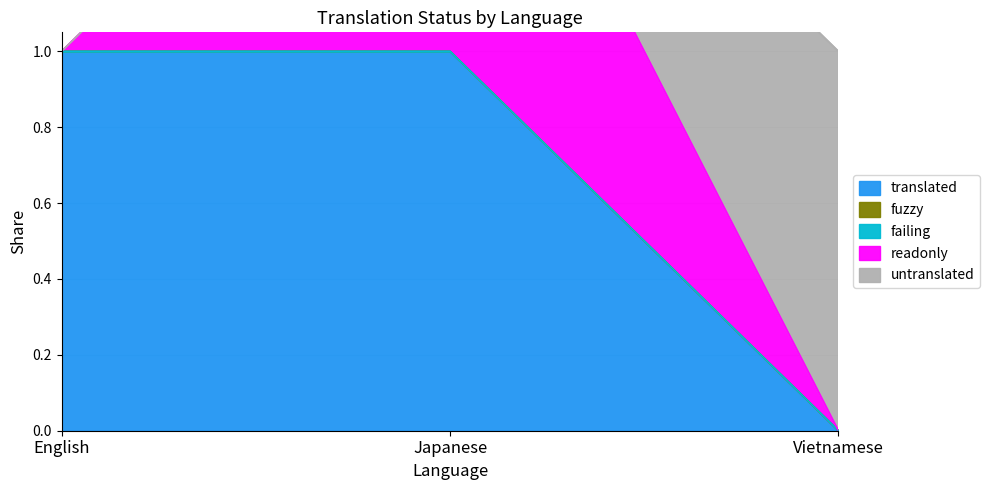

How many translated values are between 0 and 1?

3